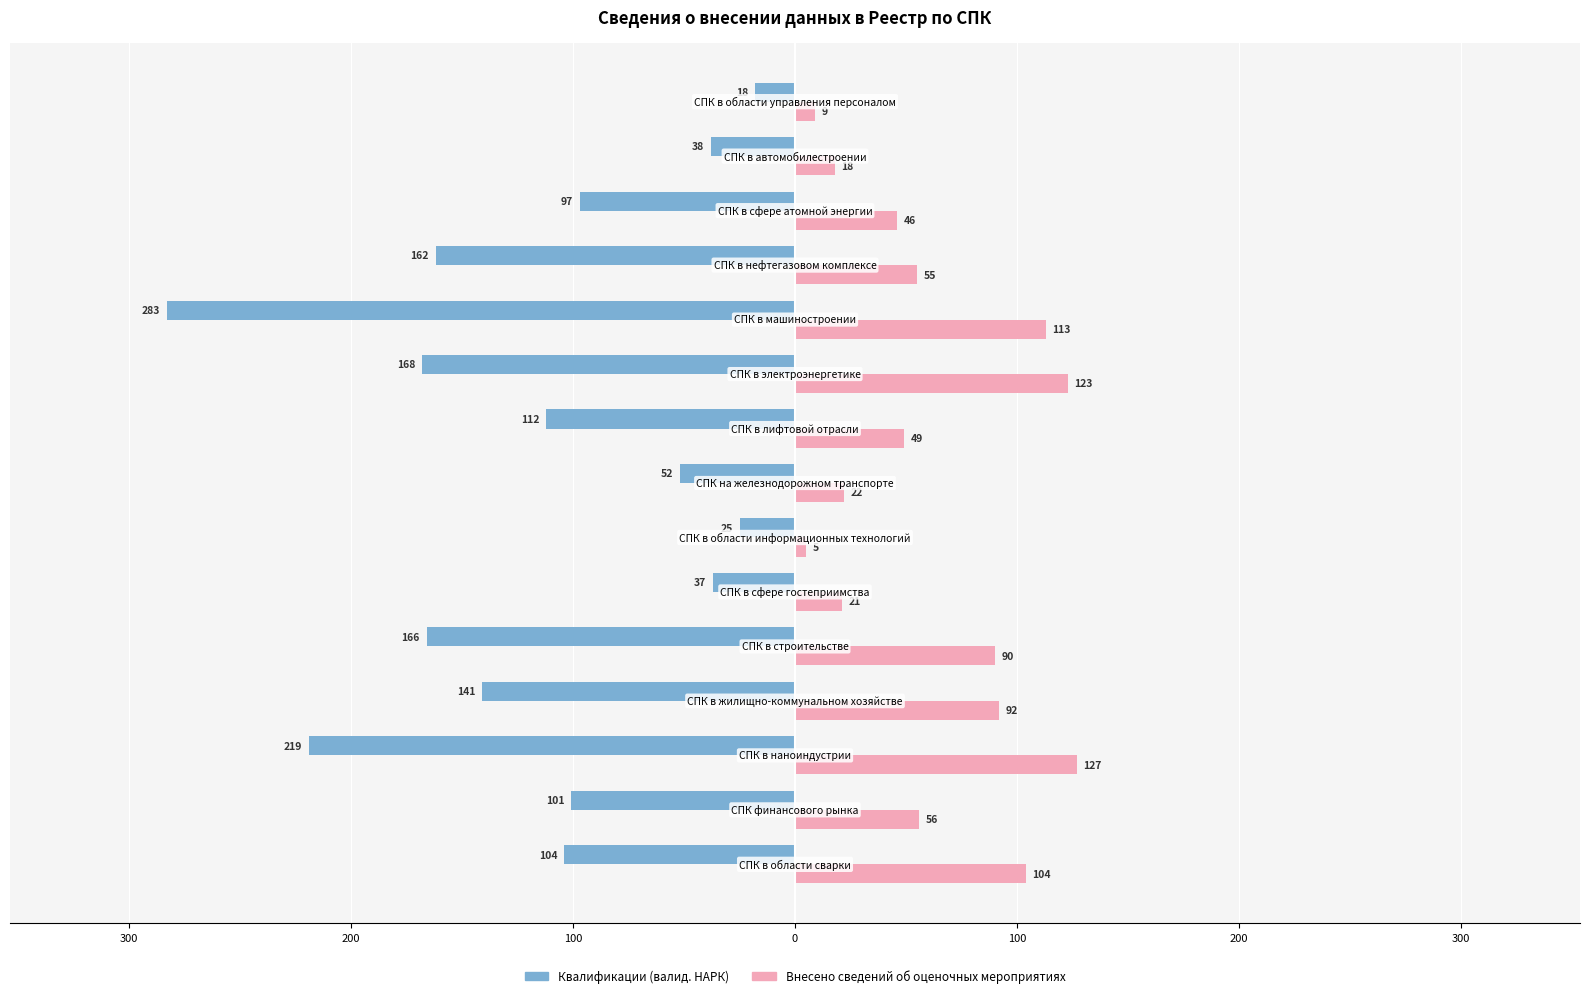

What are all the series names shown in the legend?

Квалификации (валид. НАРК), Внесено сведений об оценочных мероприятиях